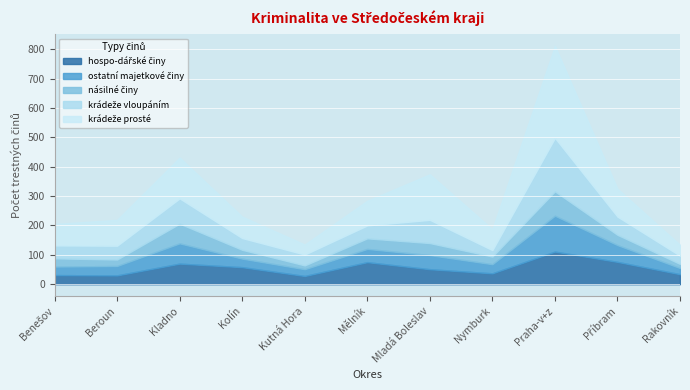

Where does the krádeže prosté series first go above 84?

Beroun